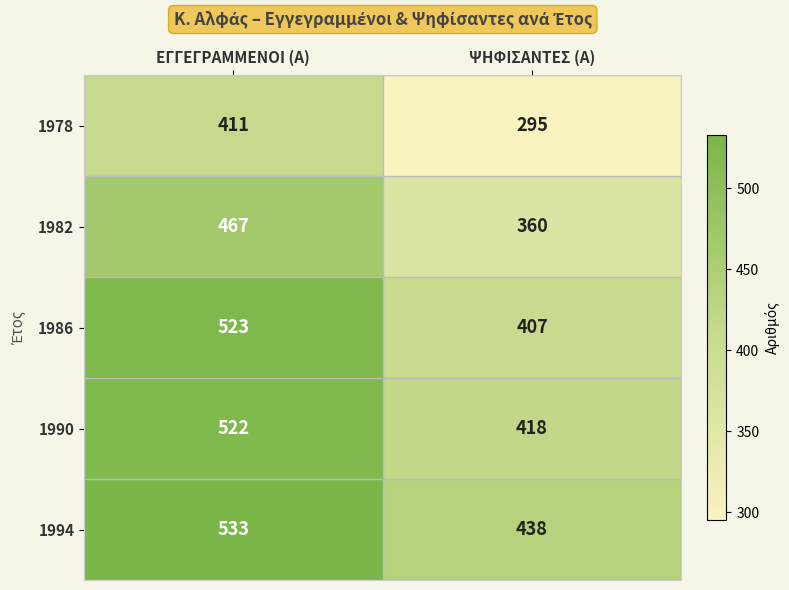

What is the sum of all 1986 values?

930